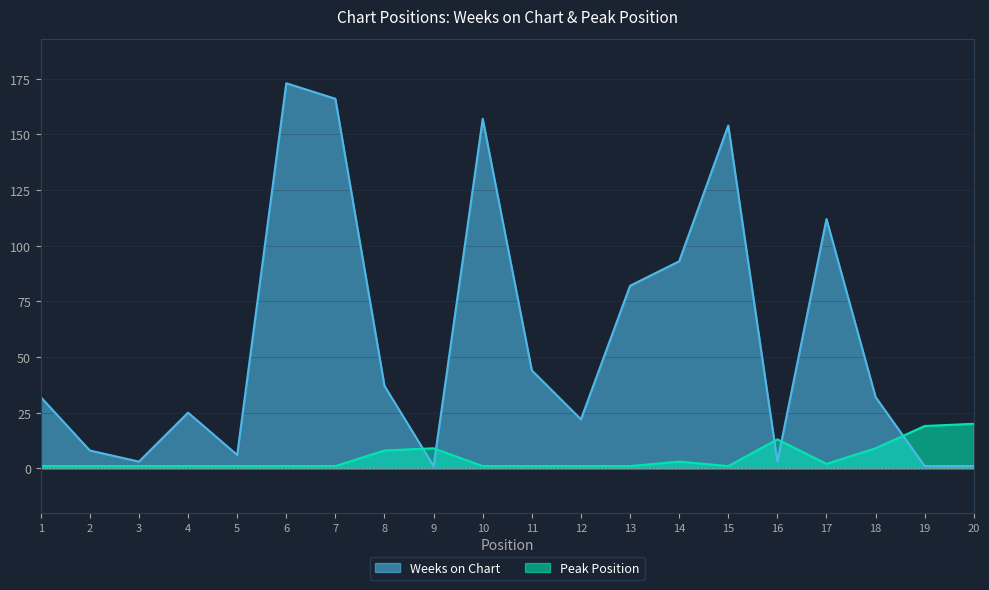

The Peak Position series shows 9 at 18. True or false?

True